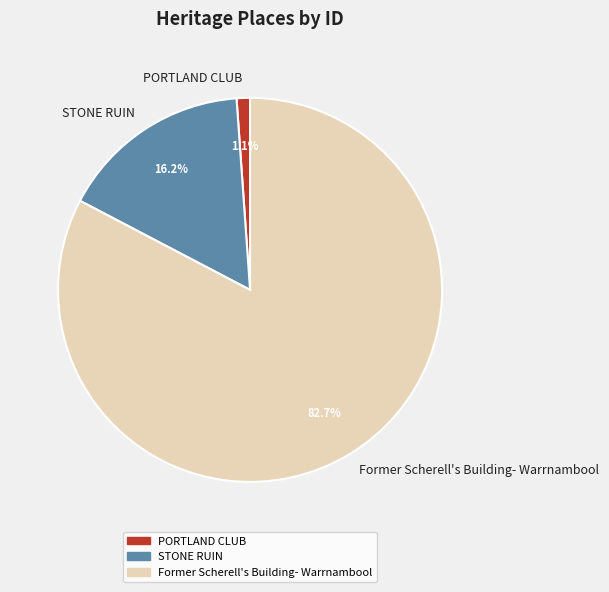

Does Former Scherell's Building- Warrnambool represent more than half of the total?

Yes